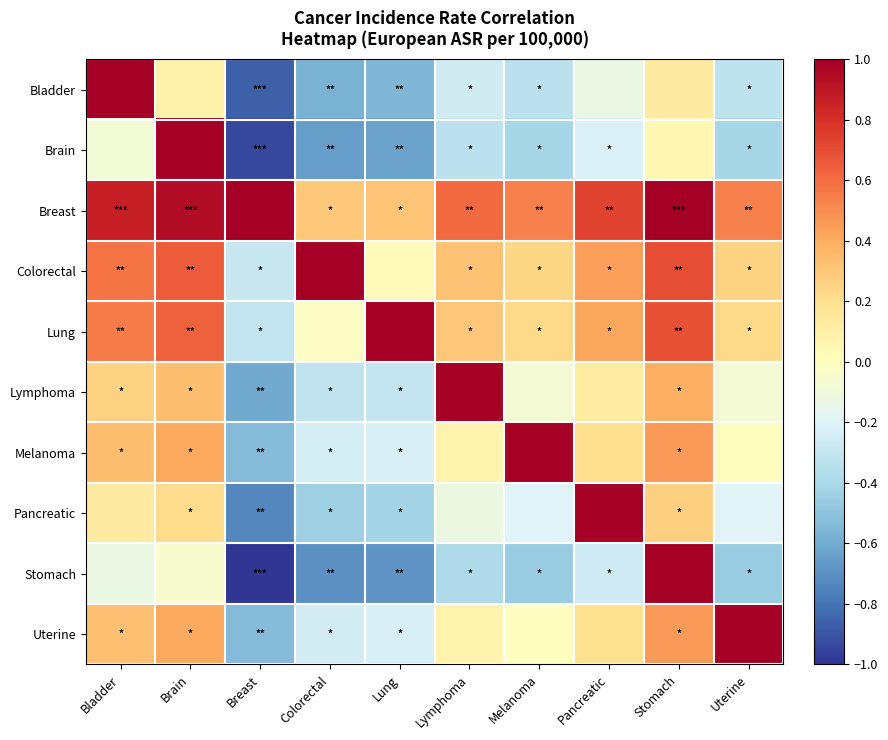

At how many categories does at least one series exceed 0?

10